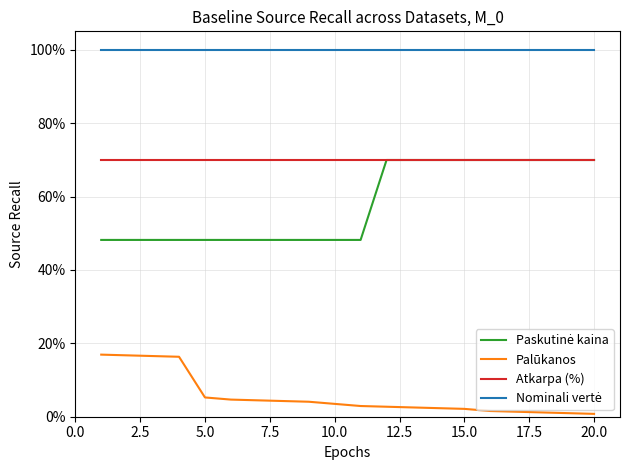

What is the difference between the second highest and second lowest values in the Palūkanos series?

0.2